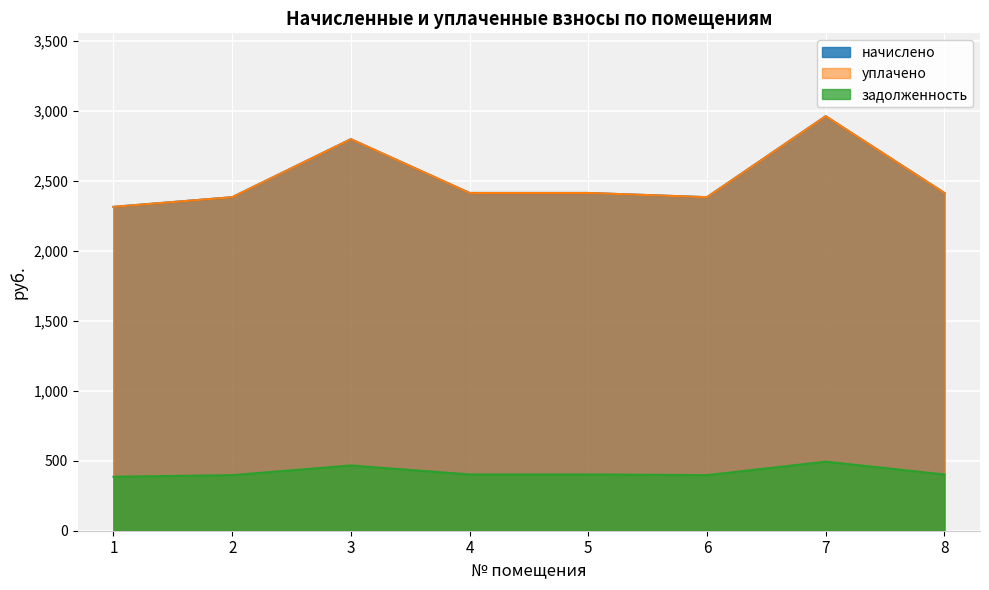

Reading left to right, extract all data points from this chart.

начислено: 2315.5	2384.6	2799.4	2414.9	2414.9	2384.6	2963.5	2414.9
уплачено: 2315.5	2384.6	2799.4	2414.8	2414.9	2384.6	2963.5	2414.9
задолженность: 385.9	397.4	466.6	402.5	402.5	397.4	493.9	402.0